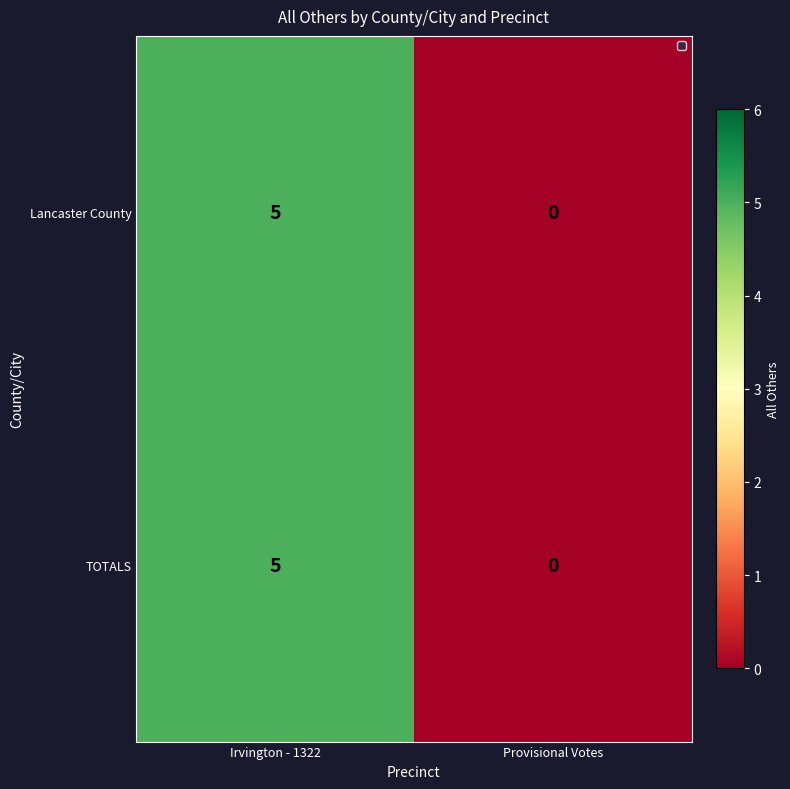

At how many categories does at least one series exceed 4?

1